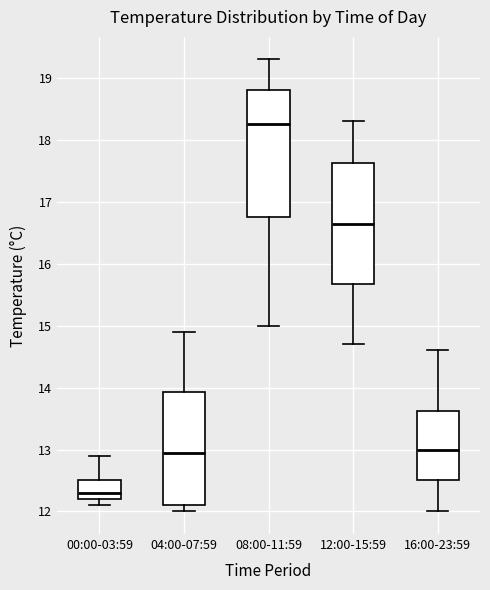

Reading left to right, read every box against the y-axis: the position of its median line, the range the box covers, and the ends of its whiskers. The values are not printed on the chart, so give them approximately, as read against the axis.

00:00-03:59: median 12.3, box 12.2 to 12.5, whiskers 12.1 to 12.9
04:00-07:59: median 13.0, box 12.1 to 13.9, whiskers 12.0 to 14.9
08:00-11:59: median 18.3, box 16.8 to 18.8, whiskers 15.0 to 19.3
12:00-15:59: median 16.7, box 15.7 to 17.6, whiskers 14.7 to 18.3
16:00-23:59: median 13.0, box 12.5 to 13.6, whiskers 12.0 to 14.6